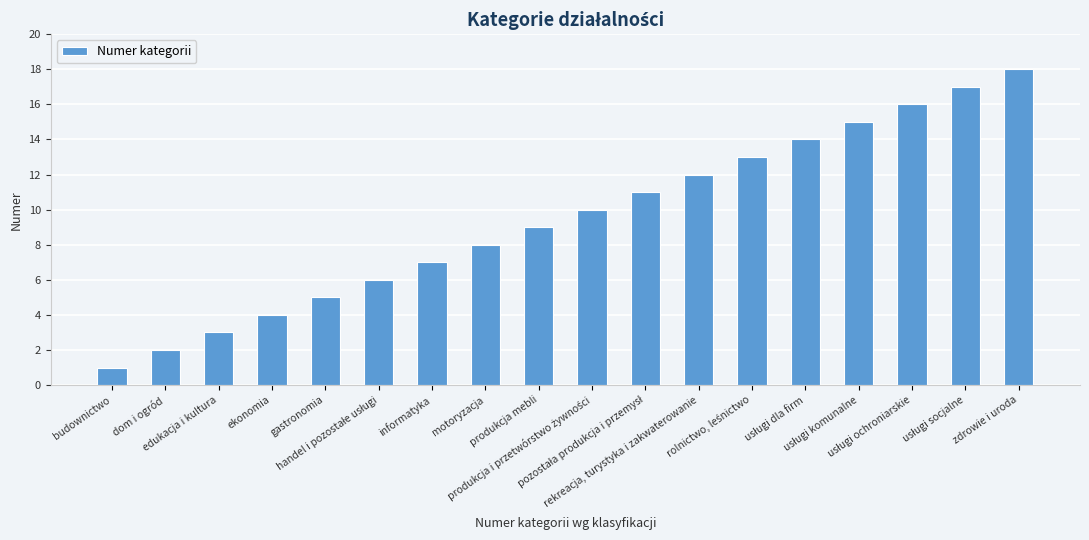

What is the greatest value displayed?

18